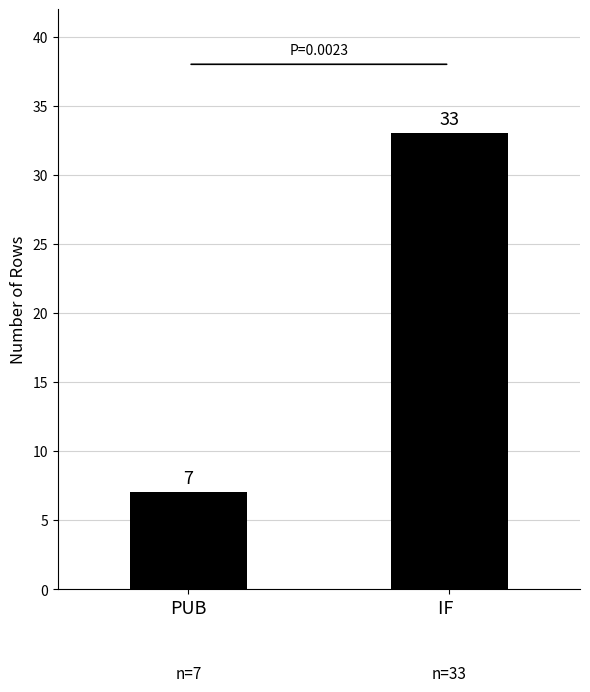

What is the ratio of the value at IF   to the value at PUB?

4.7